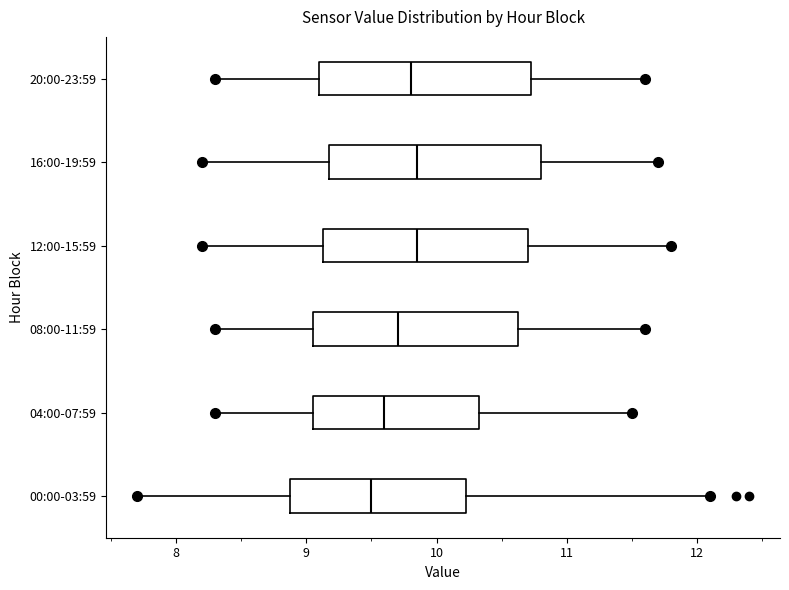

Reading bottom to top, read every box against the x-axis: the position of its median line, the range the box covers, and the ends of its whiskers. The values are not printed on the chart, so give them approximately, as read against the axis.

00:00-03:59: median 9.5, box 8.9 to 10.2, whiskers 7.7 to 12.1
04:00-07:59: median 9.6, box 9.1 to 10.3, whiskers 8.3 to 11.5
08:00-11:59: median 9.7, box 9.1 to 10.6, whiskers 8.3 to 11.6
12:00-15:59: median 9.9, box 9.1 to 10.7, whiskers 8.2 to 11.8
16:00-19:59: median 9.9, box 9.2 to 10.8, whiskers 8.2 to 11.7
20:00-23:59: median 9.8, box 9.1 to 10.7, whiskers 8.3 to 11.6